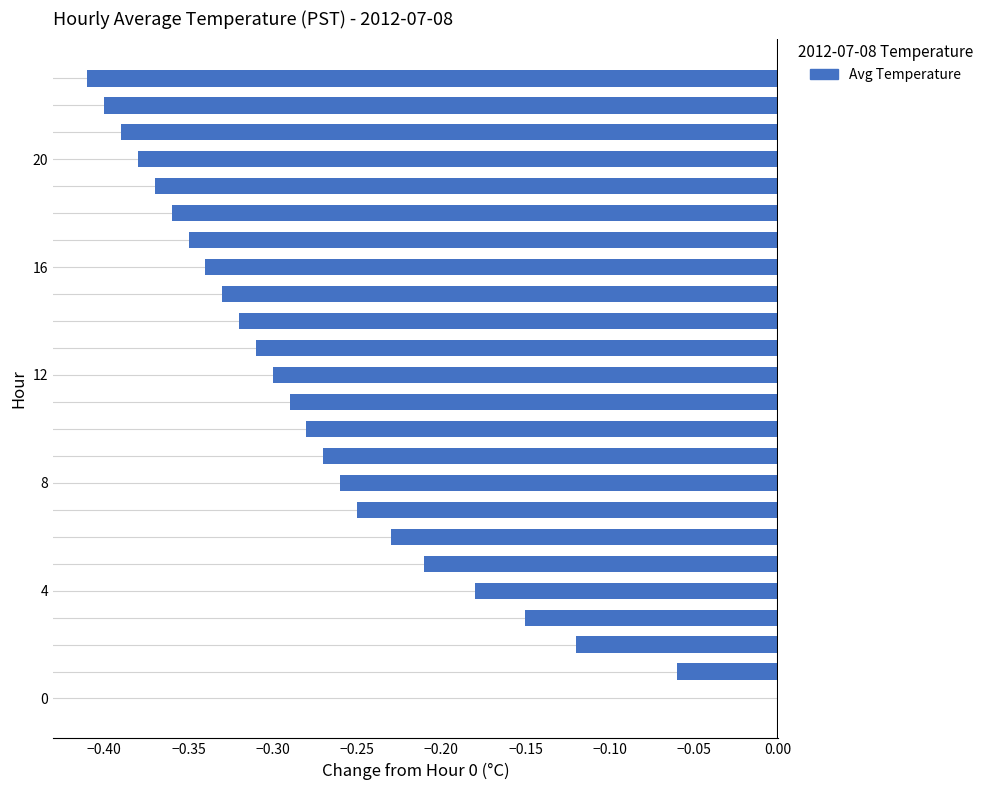

What is the sum of all values?

-6.6